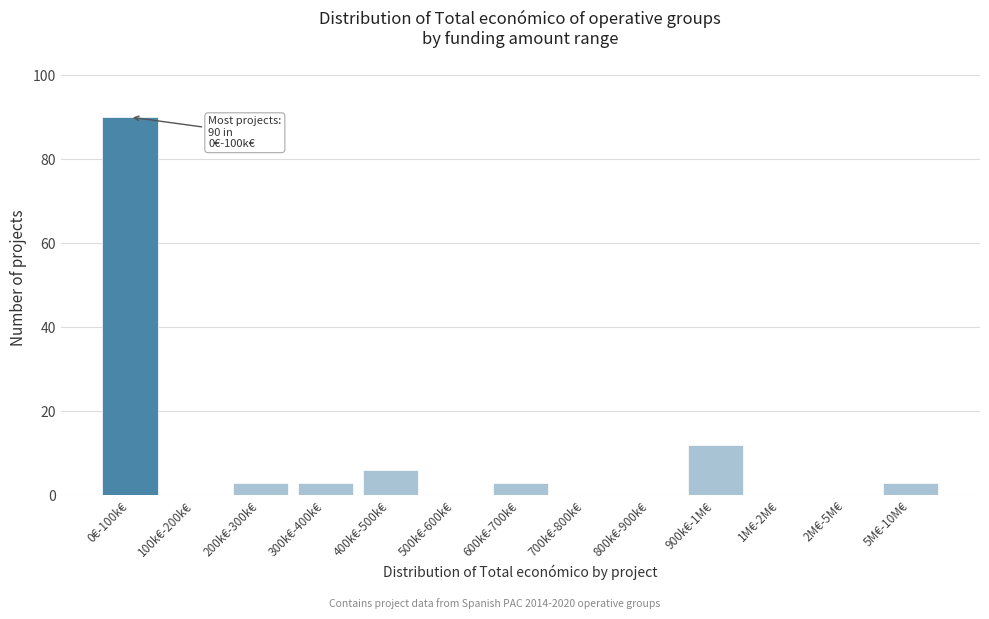

Reading left to right, list all the values displayed in this chart.

0€-100k€=90	100k€-200k€=0	200k€-300k€=3	300k€-400k€=3	400k€-500k€=6	500k€-600k€=0	600k€-700k€=3	700k€-800k€=0	800k€-900k€=0	900k€-1M€=12	1M€-2M€=0	2M€-5M€=0	5M€-10M€=3